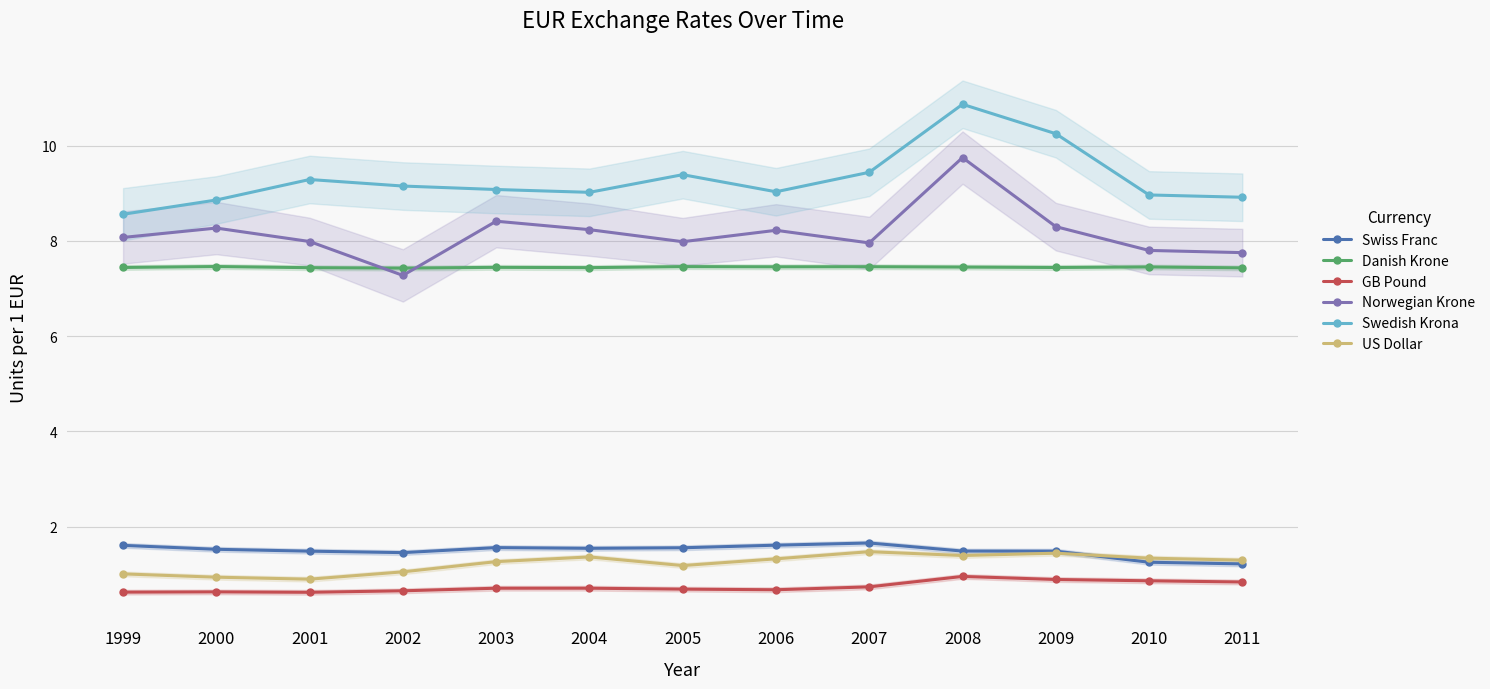

Where is the first local maximum for Norwegian Krone?

2000